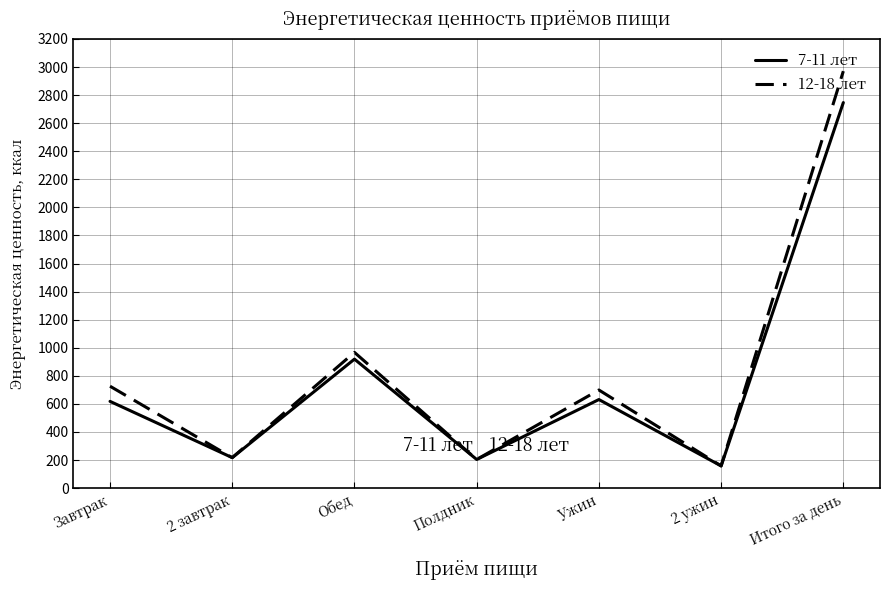

Which series changed the most between Завтрак and Полдник?

12-18 лет